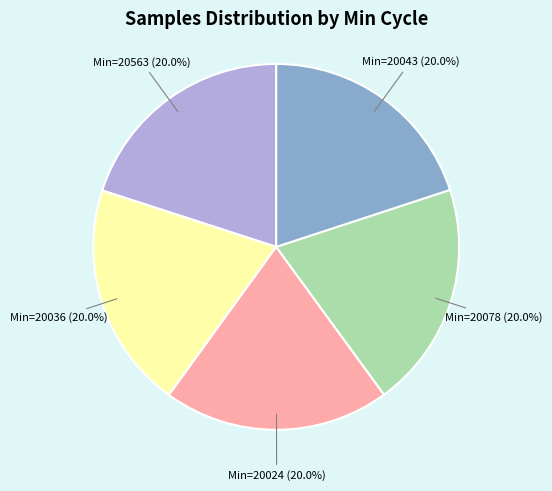

Count the number of slices in the pie.

5